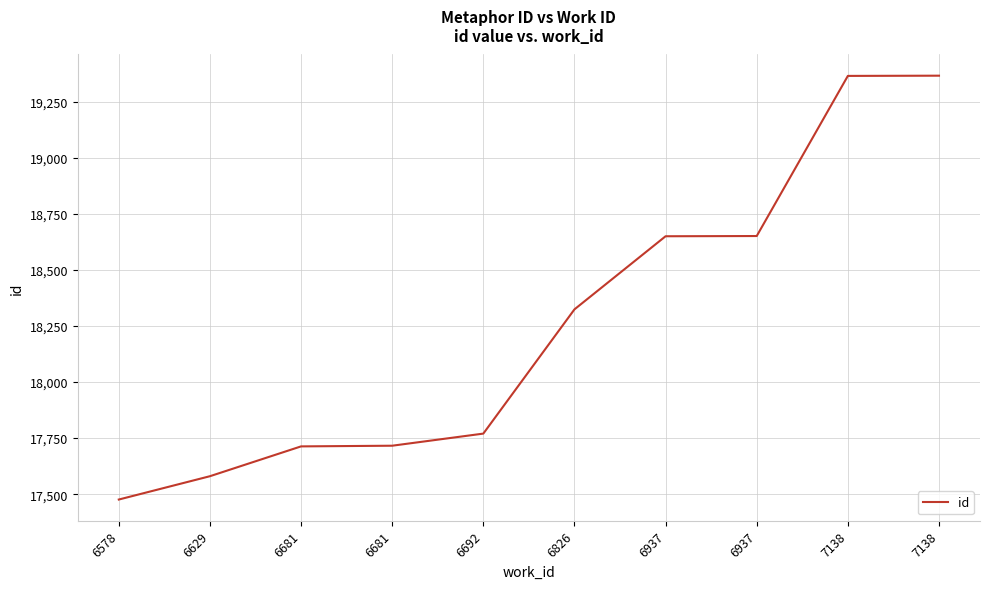

What is the change in value from 6578 to 7138?

+1890